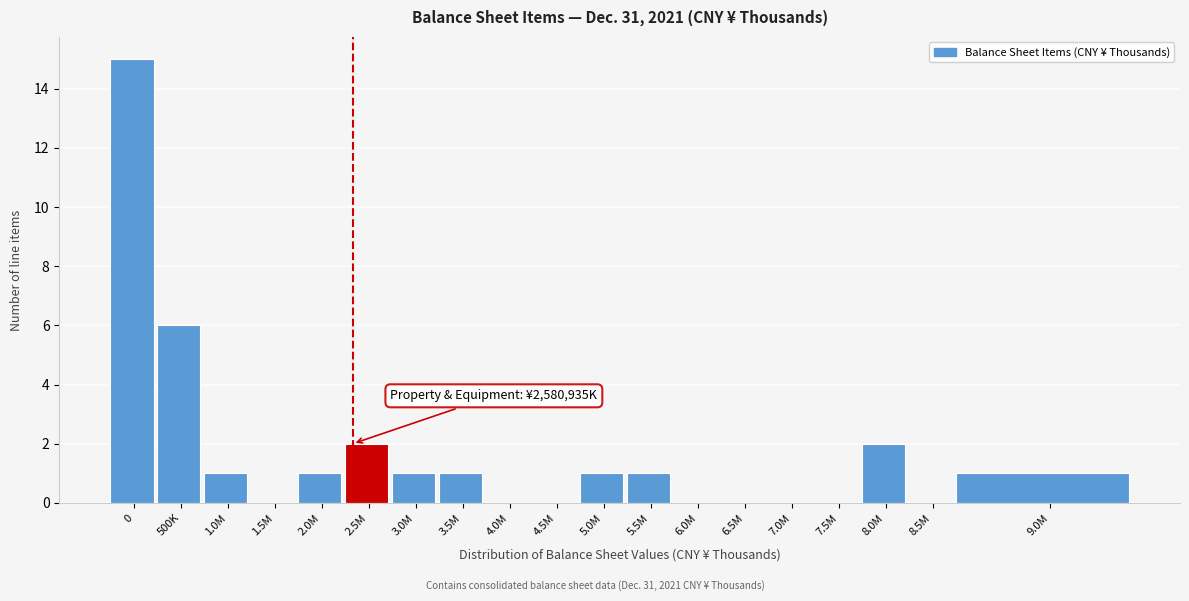

Reading right to left, transcribe all the data shown in this chart.

9.0M=1	8.5M=0	8.0M=2	7.5M=0	7.0M=0	6.5M=0	6.0M=0	5.5M=1	5.0M=1	4.5M=0	4.0M=0	3.5M=1	3.0M=1	2.5M=2	2.0M=1	1.5M=0	1.0M=1	500K=6	0=15